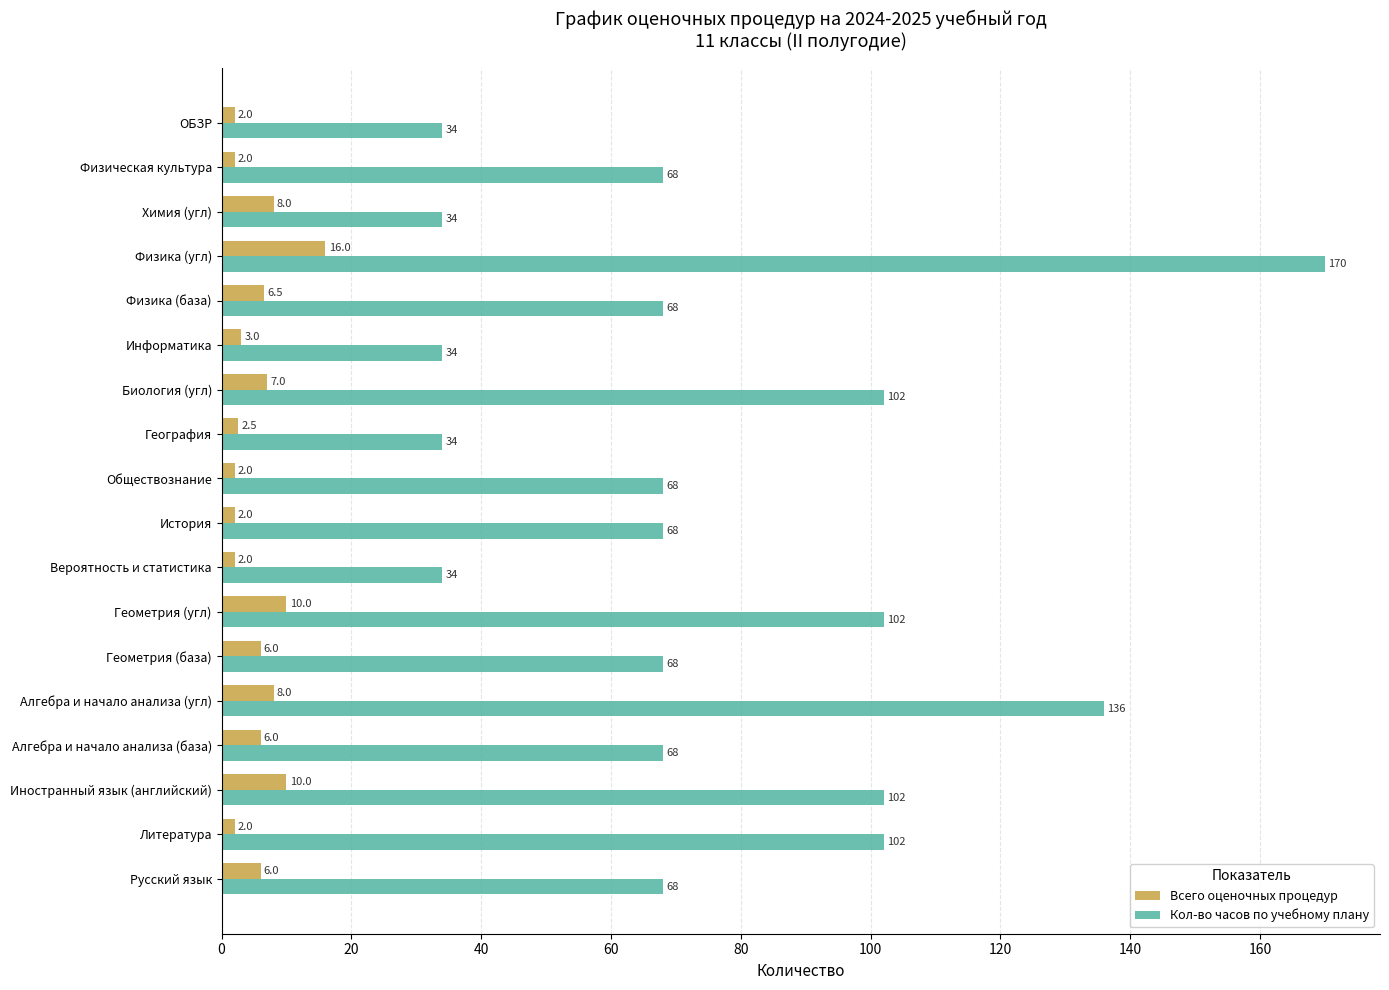

What is the difference between the maximum and minimum values in the Всего оценочных процедур series?

14.0